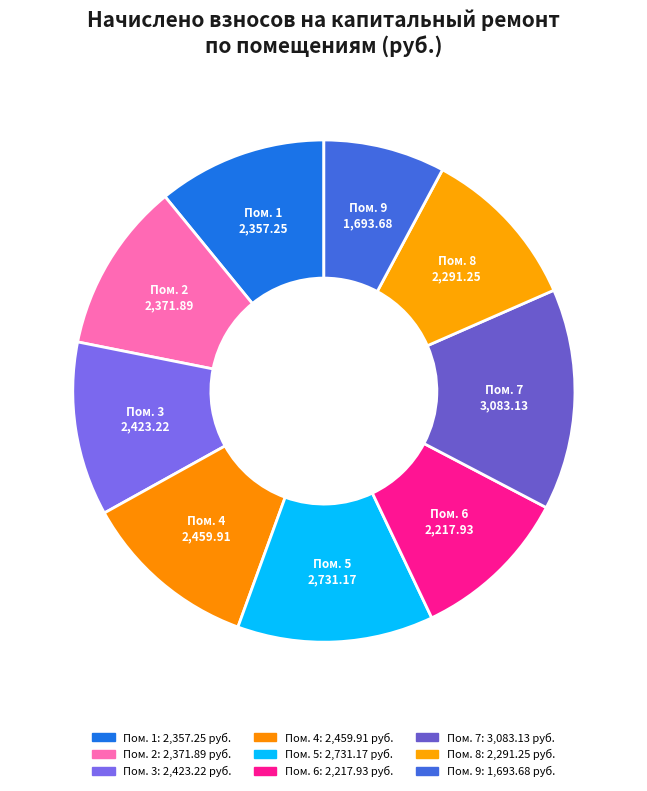

How many segments does this pie chart have?

9